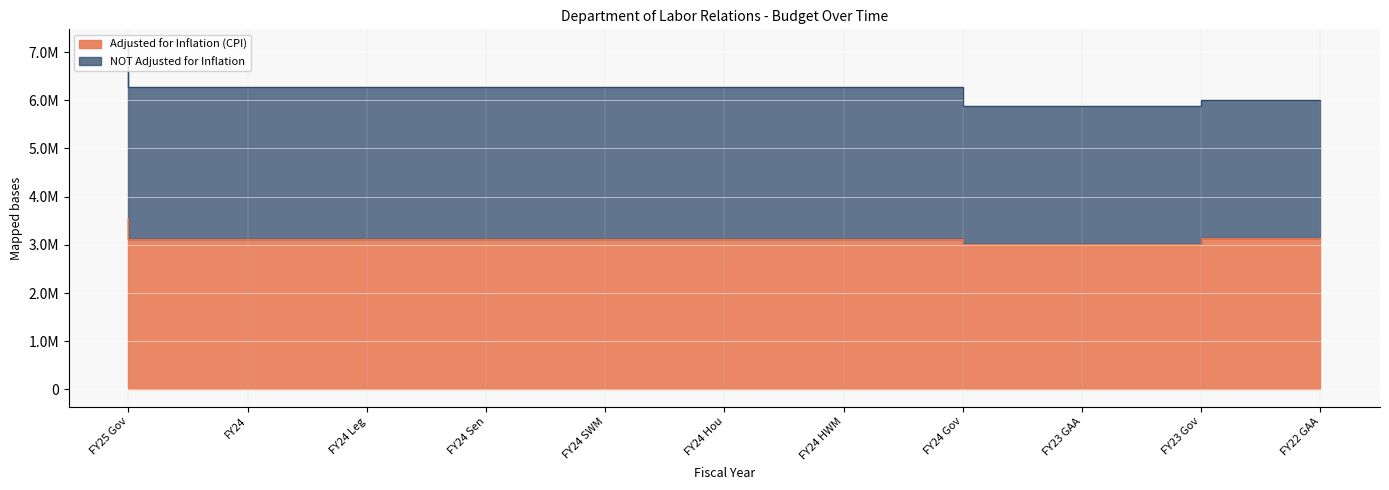

Reading left to right, extract all data points from this chart.

3558568	3121418	3121418	3121418	3121418	3121419	3121419	3121418	3019694	3019694	3138049